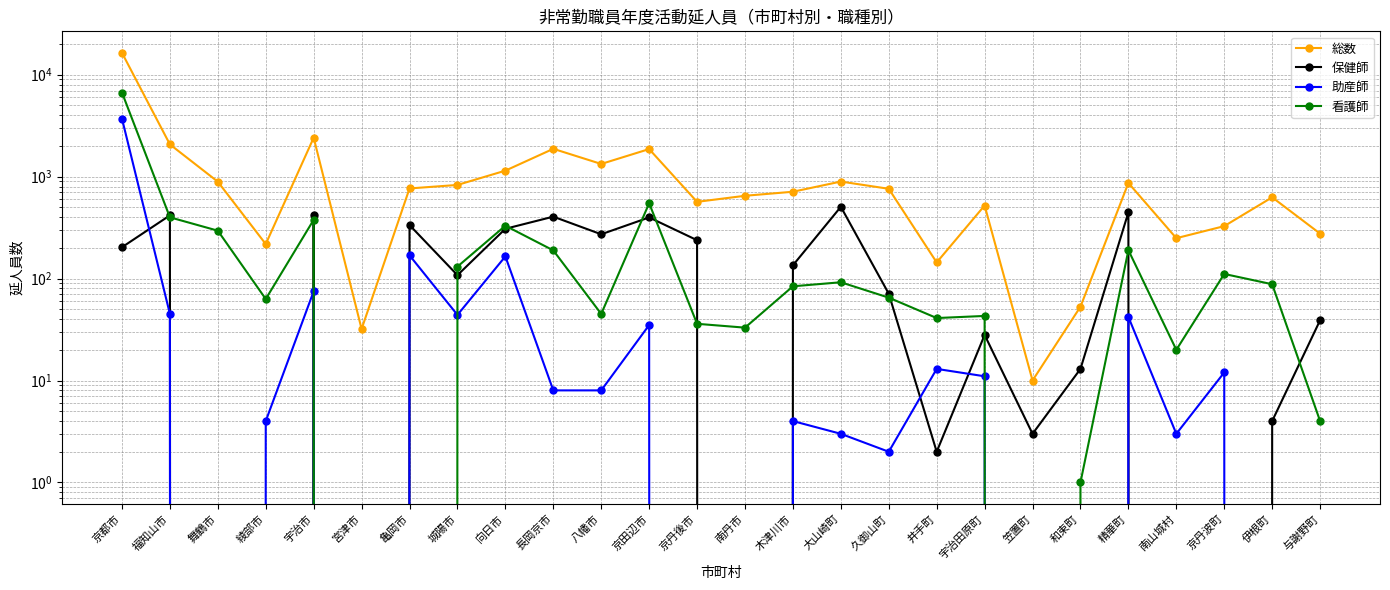

What is the label of the 7th point from the right?

笠置町